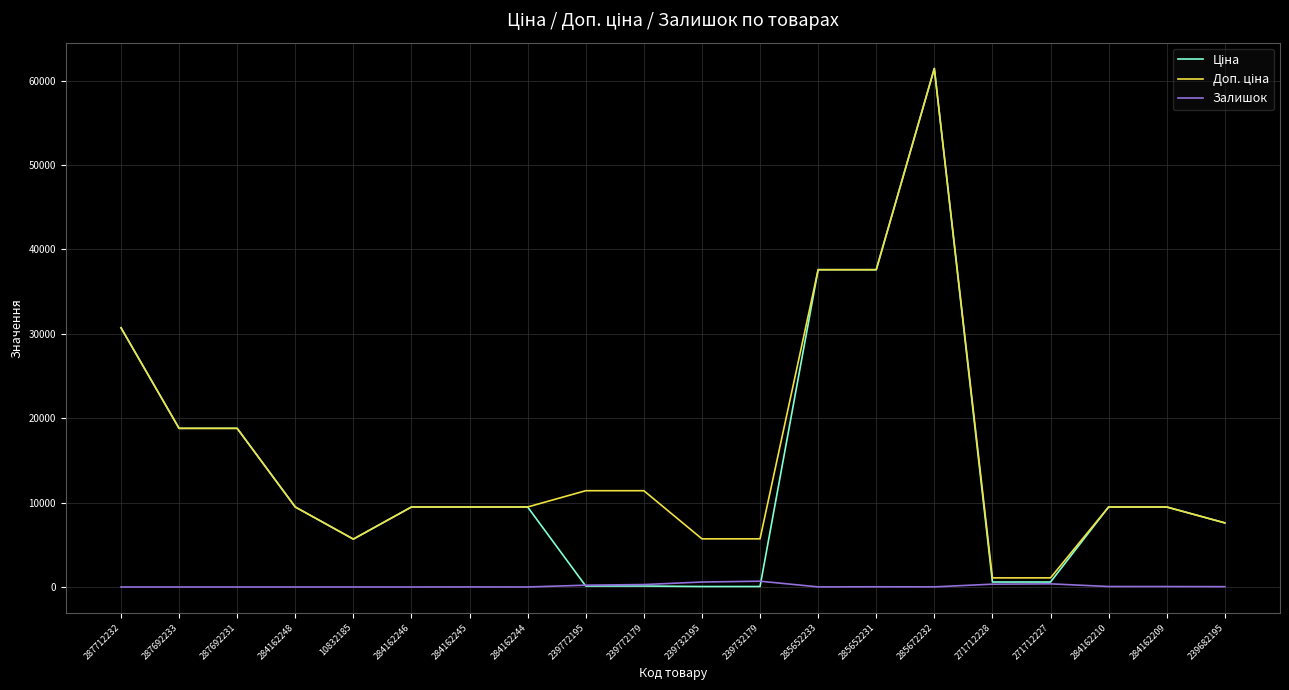

Which category has the highest value across all series?

285672232